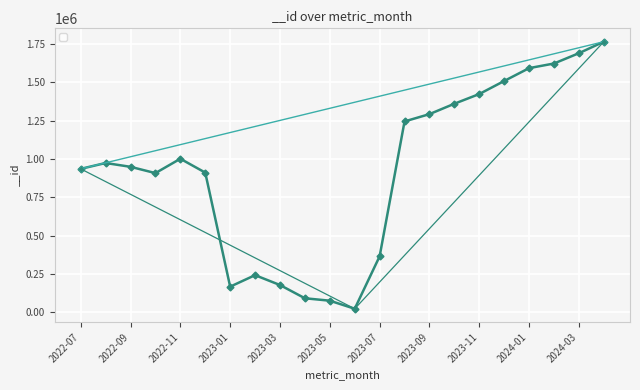

The value at 2022-11 is 1369258. True or false?

False